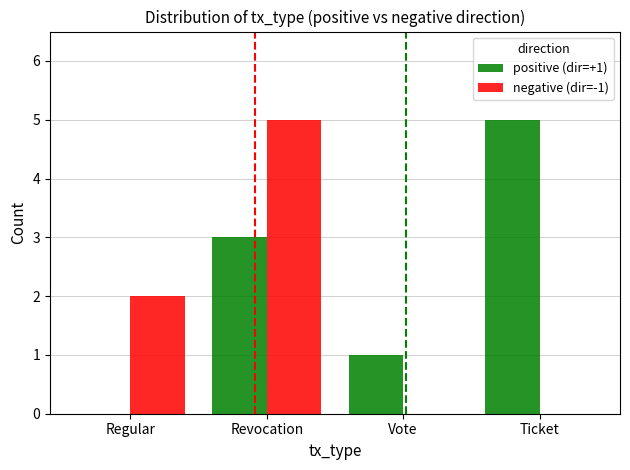

Does the chart contain stacked bars?

No